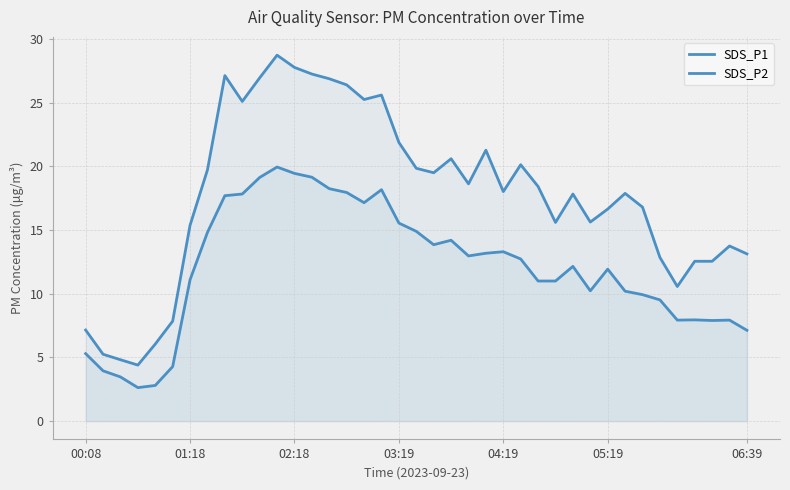

Is it true that SDS_P1 equals 10.0 at 23?

False